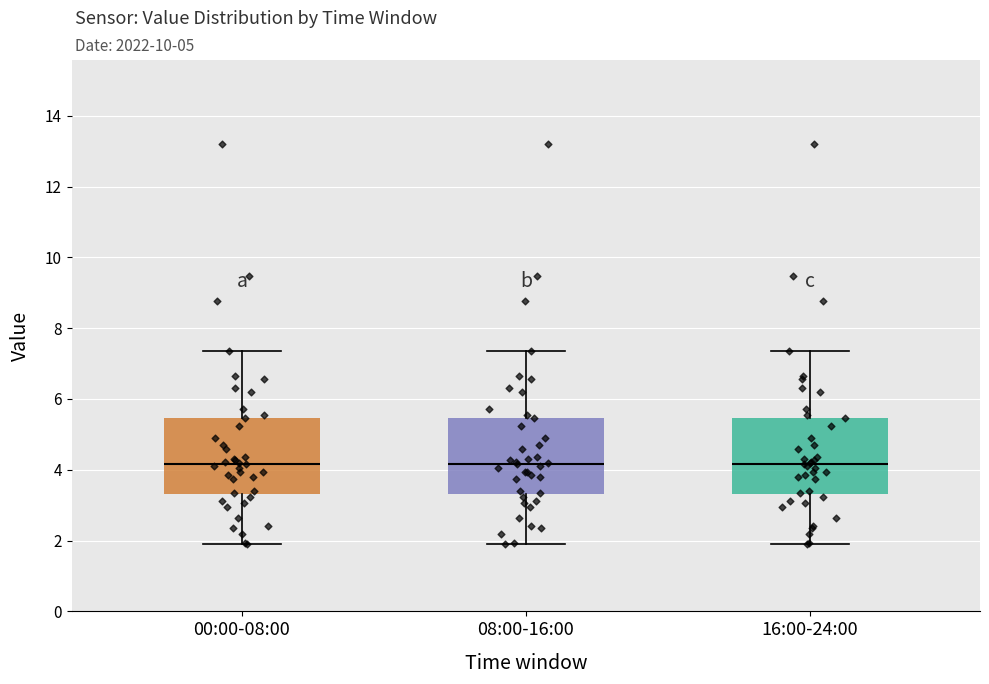

Where is the upper edge of the box for 08:00-16:00 on the y-axis? The values are not printed on the chart, so give them approximately, as read against the axis.

5.4